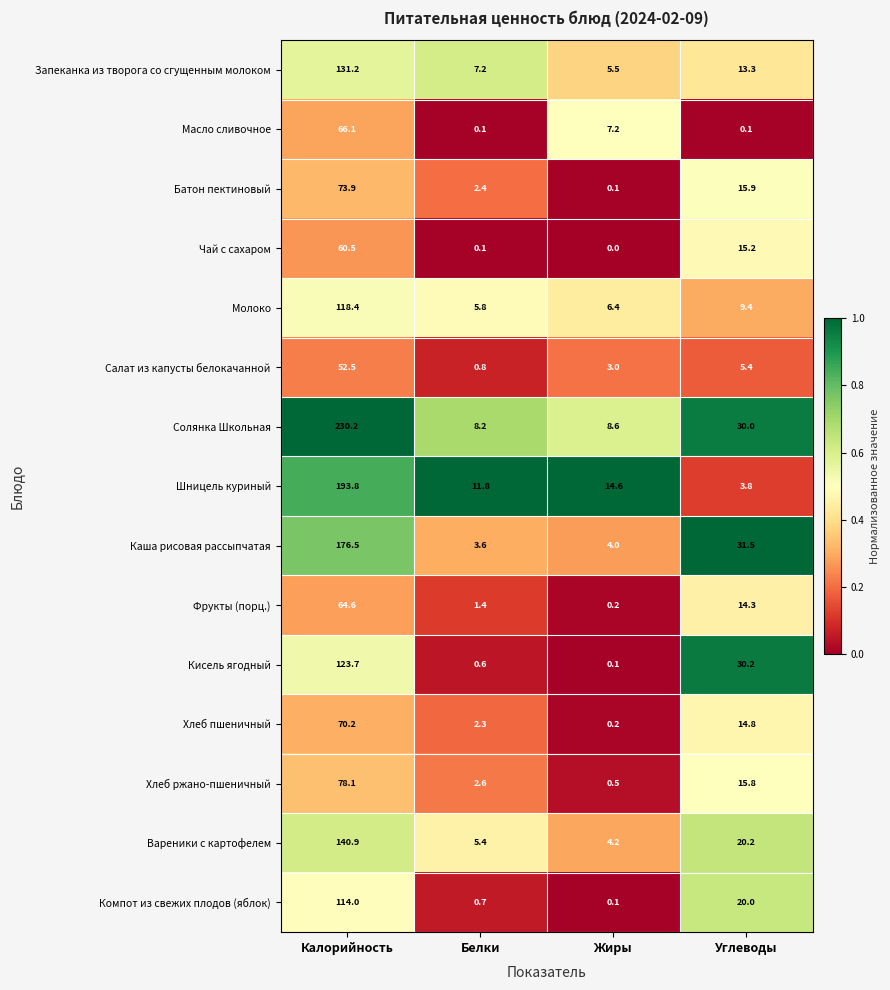

The Вареники с картофелем series shows 4.2 at Жиры. True or false?

True